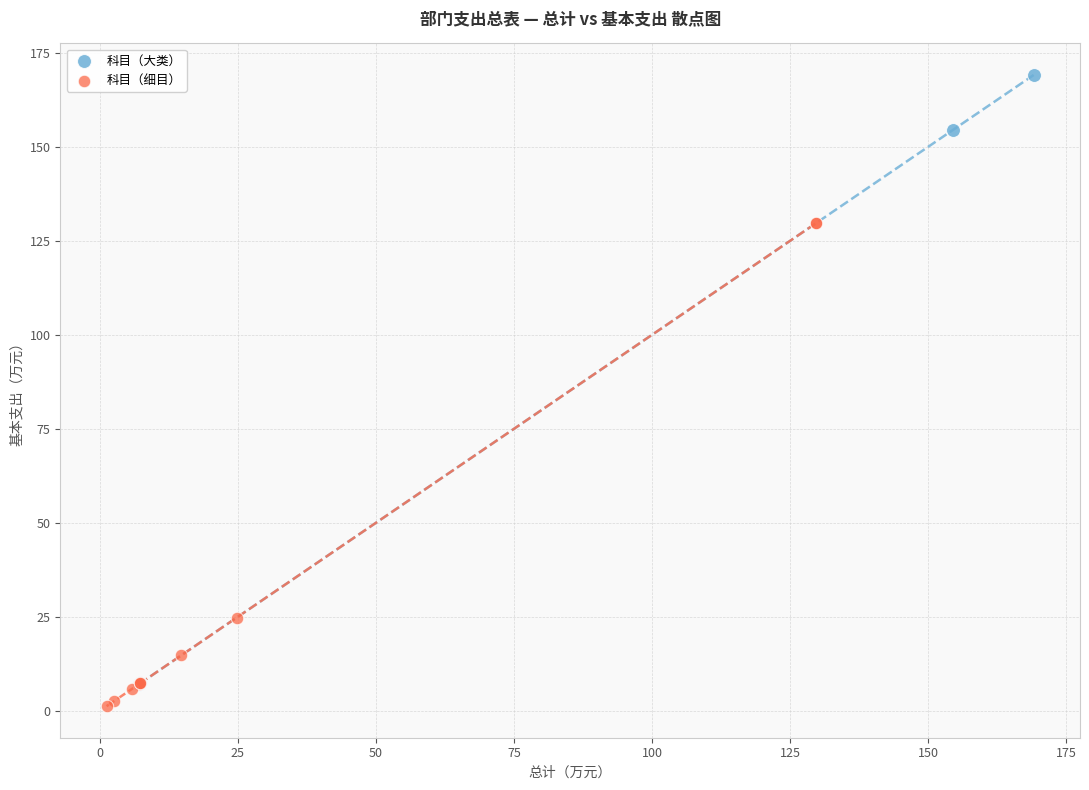

Which series has the largest Y range (max minus min)?

科目（大类）